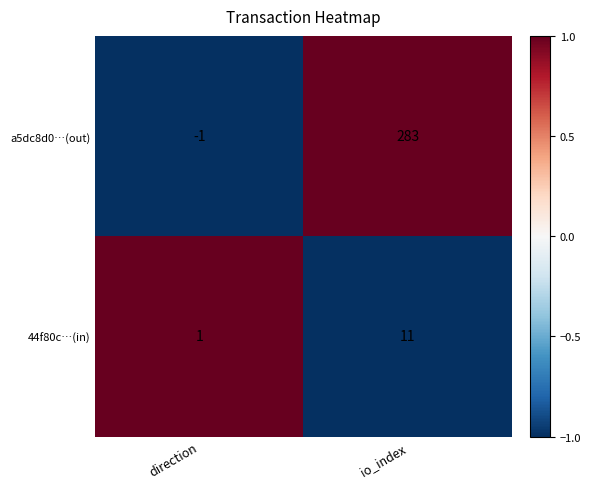

Is it true that a5dc8d0…(out) equals -2 at direction?

False